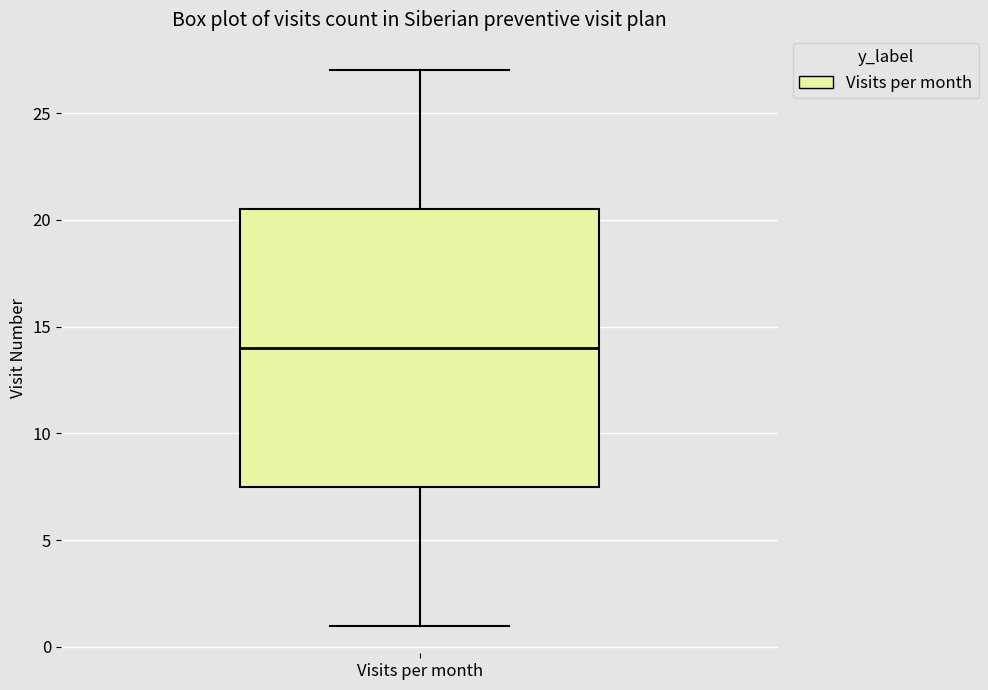

Where is the upper edge of the box for Visits per month on the y-axis? The values are not printed on the chart, so give them approximately, as read against the axis.

20.5